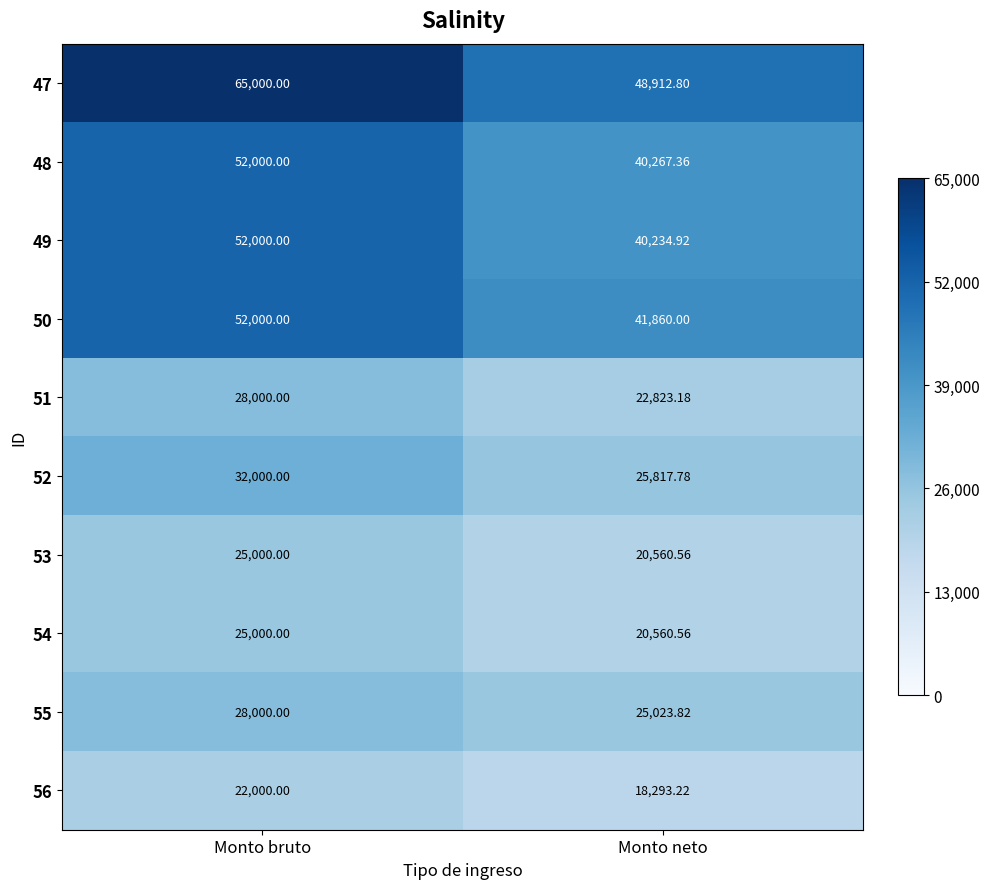

Which category has the lowest value across all series?

Monto neto